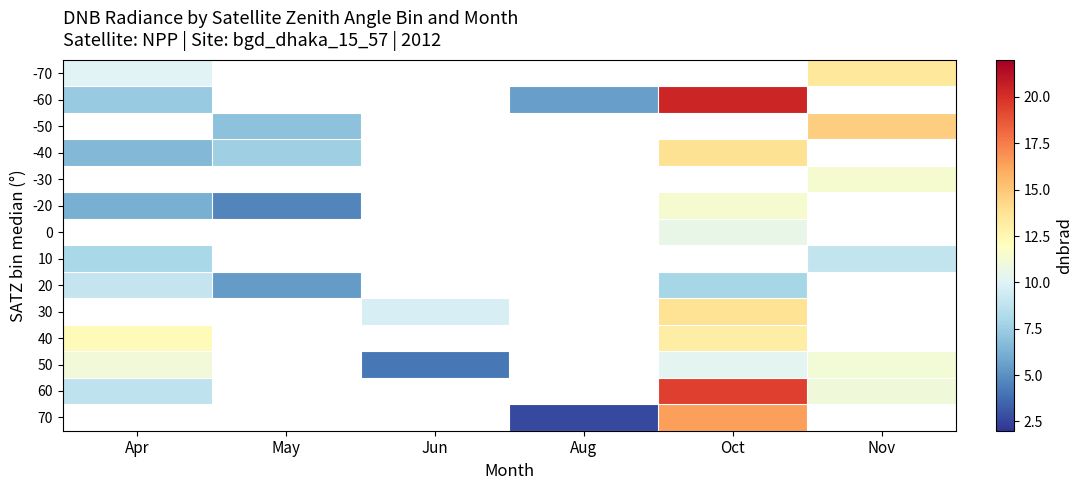

Between Jun and Nov, which is larger?

Nov